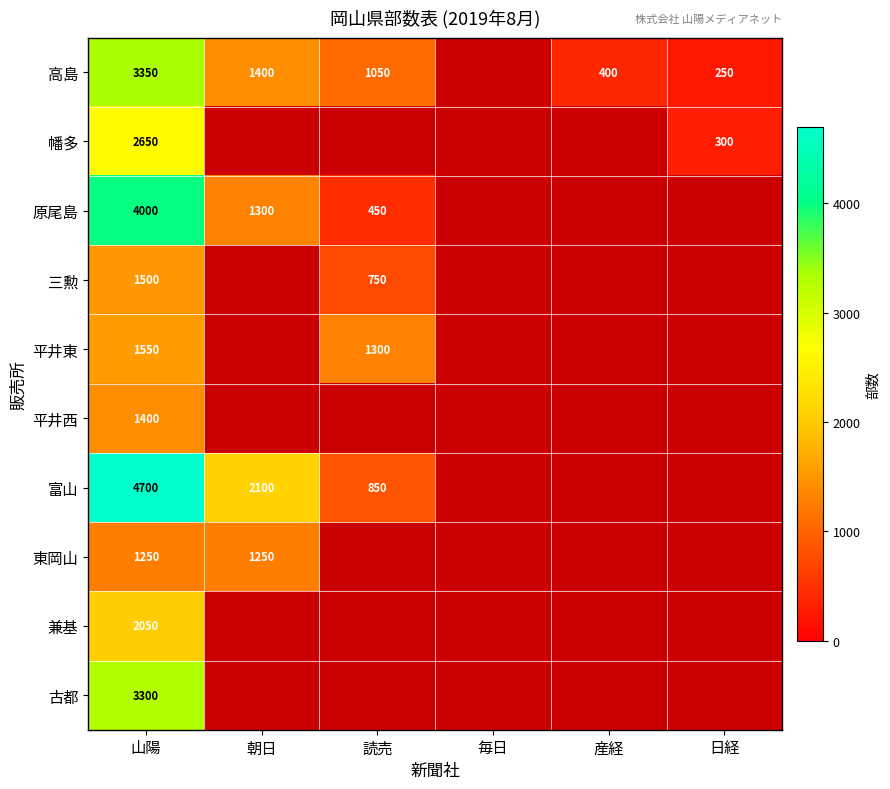

The 兼基 series shows 2050 at 山陽. True or false?

True